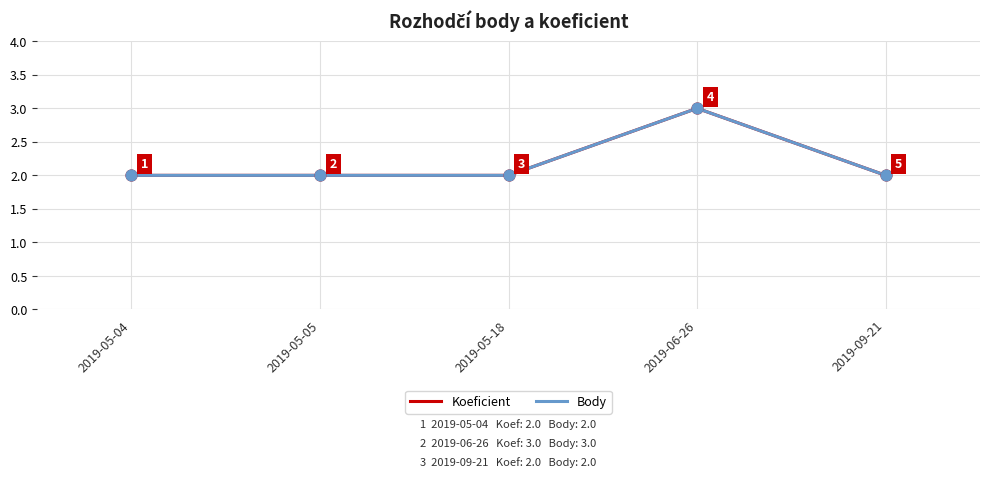

Is this an area chart (filled region under the line)?

No